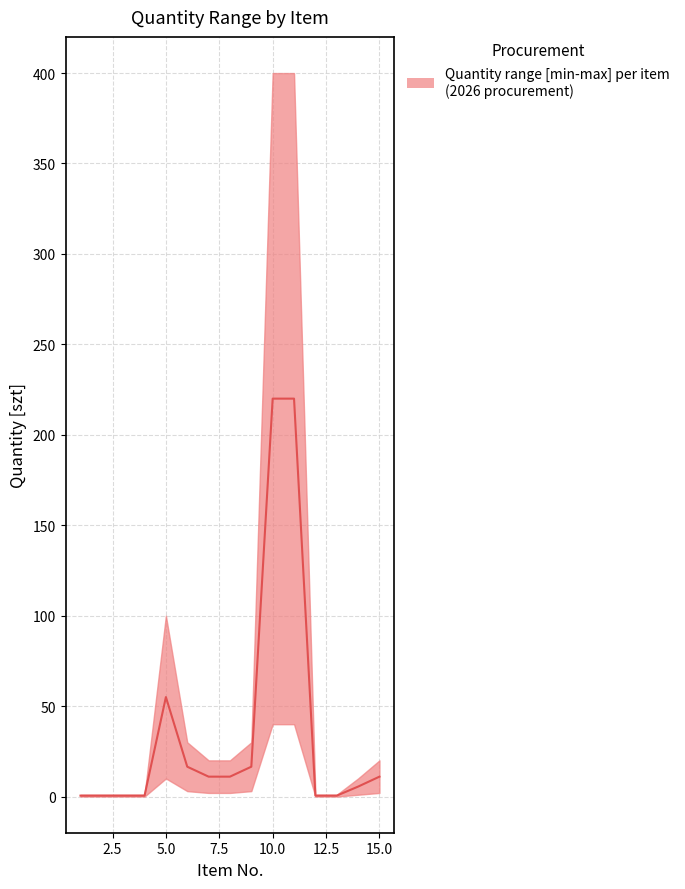

The chart shows a value of 0.7 at 3. True or false?

False